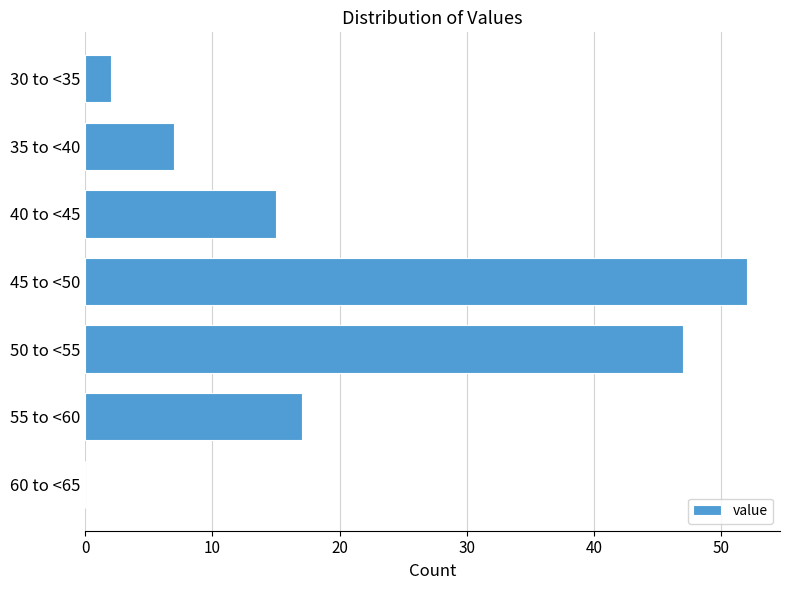

Reading bottom to top, list all the values displayed in this chart.

60 to <65=0	55 to <60=17	50 to <55=47	45 to <50=52	40 to <45=15	35 to <40=7	30 to <35=2